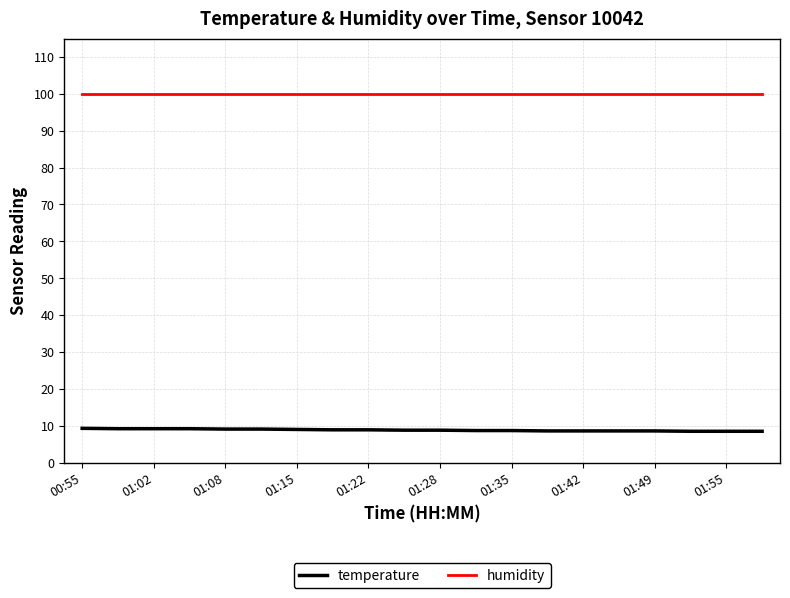

Which series has the largest total across all categories?

humidity